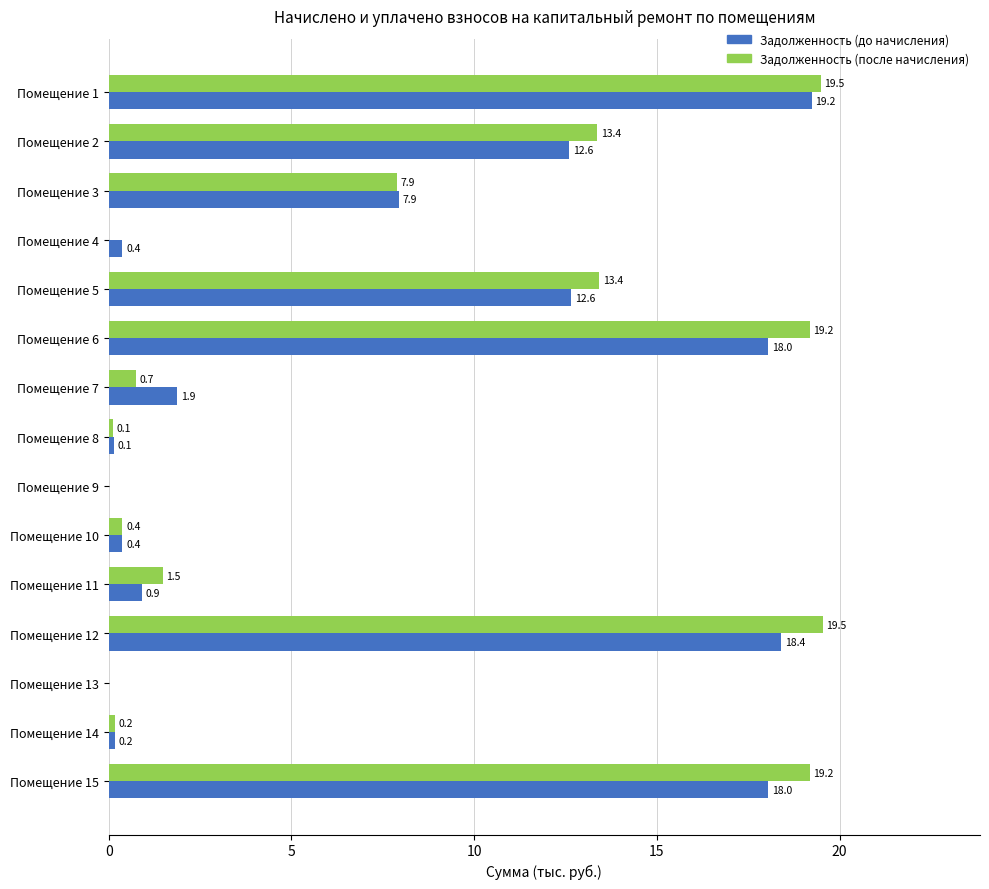

Is the value of Задолженность (после начисления) at Помещение 12 greater than the value of Задолженность (до начисления) at Помещение 5?

Yes